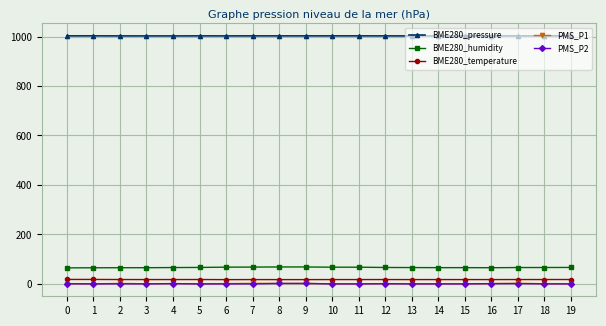

At how many categories does at least one series exceed 700?

20